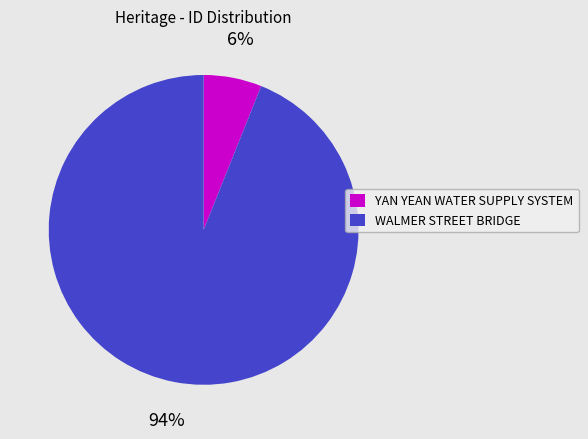

To the nearest percent, what percentage of the pie is YAN YEAN WATER SUPPLY SYSTEM?

6%